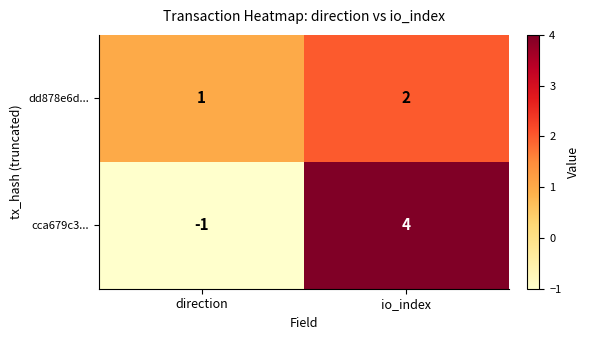

How many series are shown in this chart?

2